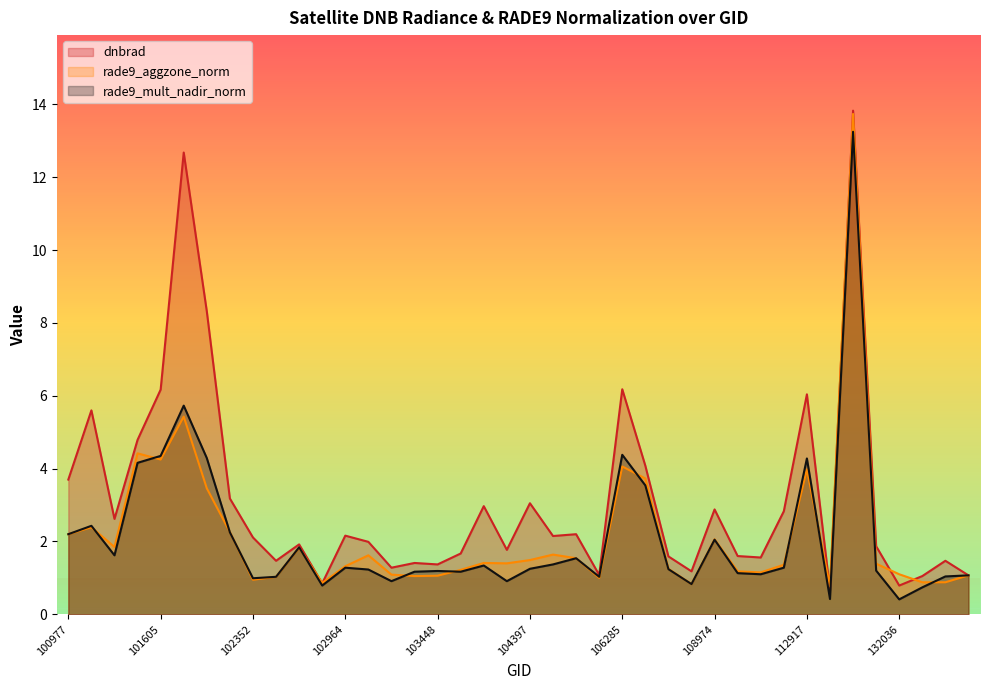

What is the sum of all rade9_aggzone_norm values?

86.2